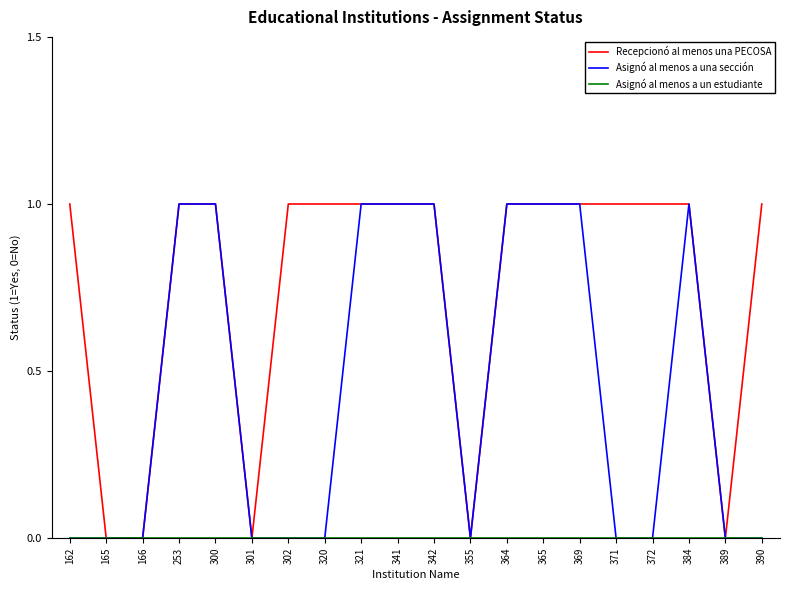

Read the Recepcionó al menos una PECOSA value at 341.

1